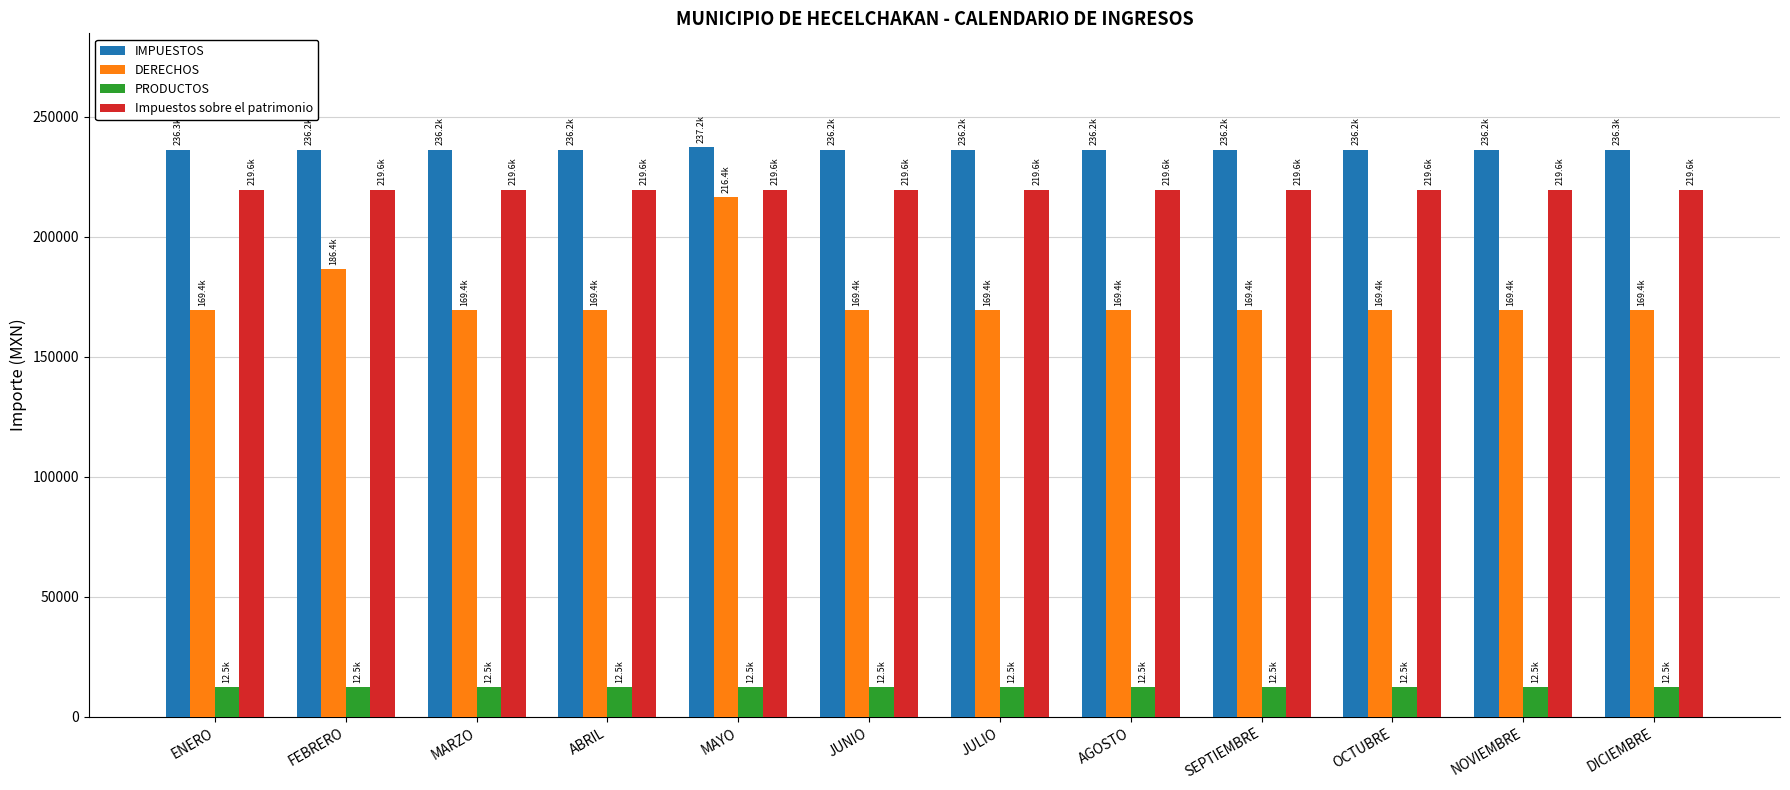

What is the average value of the DERECHOS series?

174750